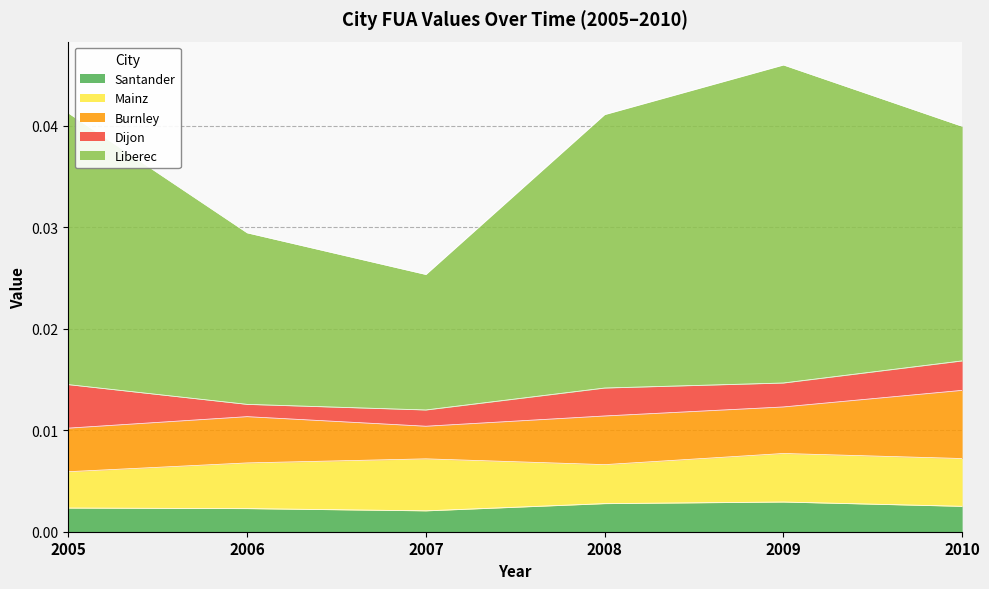

True or false: Liberec and Burnley cross at least once.

False